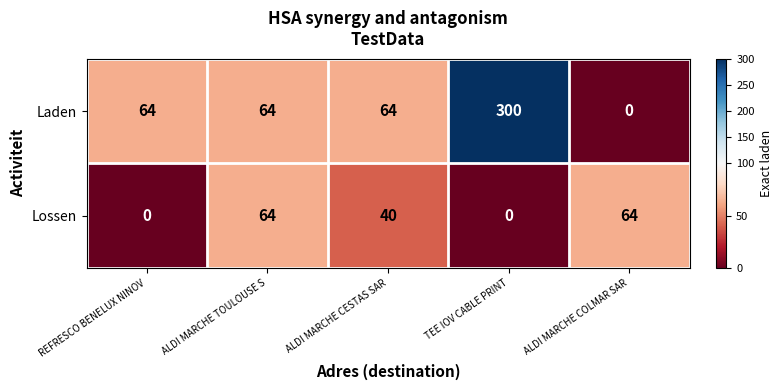

What is the sum of all Laden values?

492